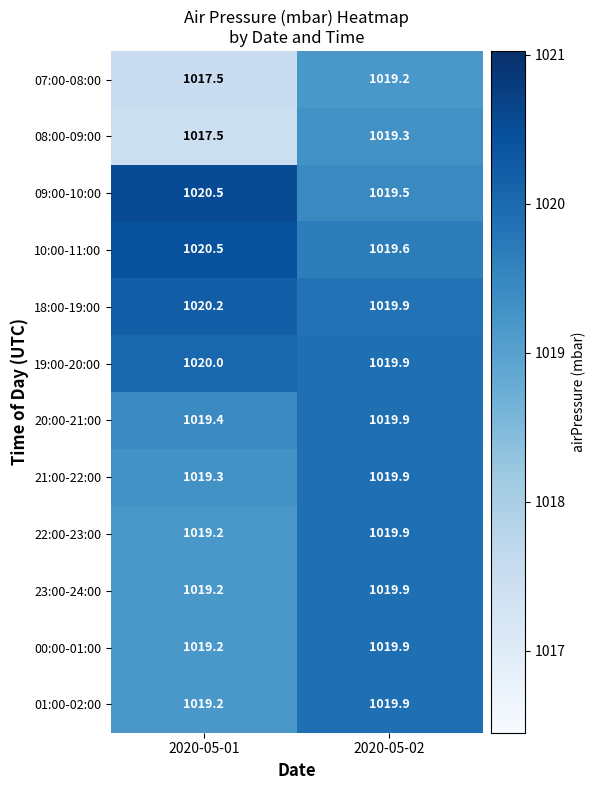

Which series changed the most between 2020-05-01 and 2020-05-02?

08:00-09:00